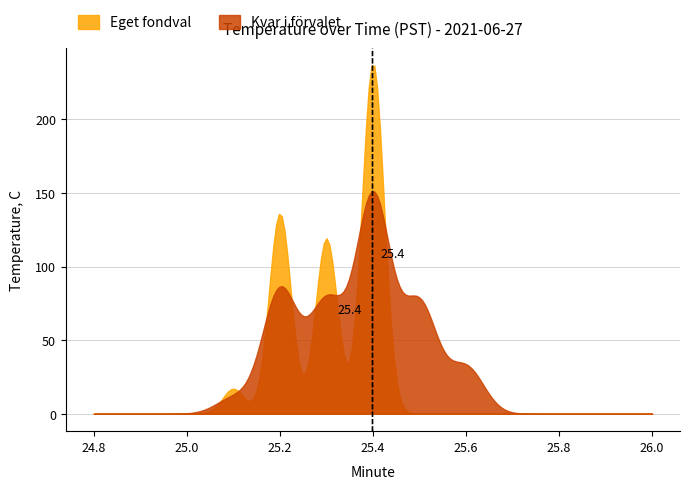

The value at 32 is 37.0. True or false?

False